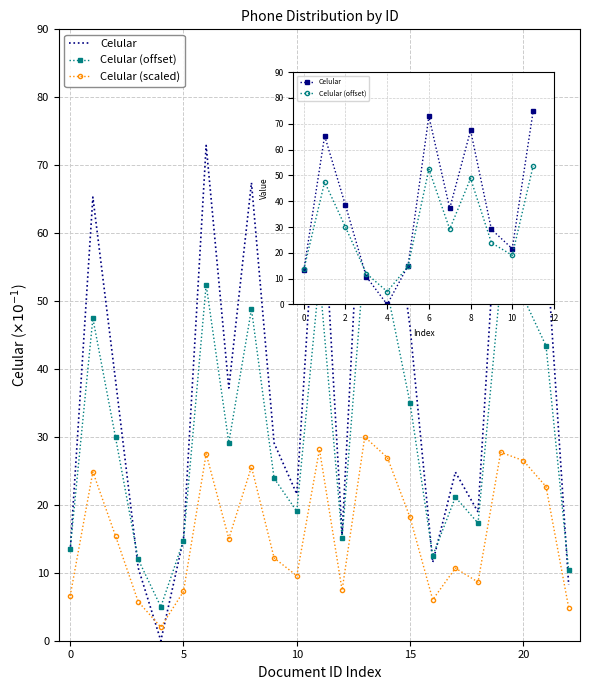

Which series has the largest range (max minus min)?

Celular